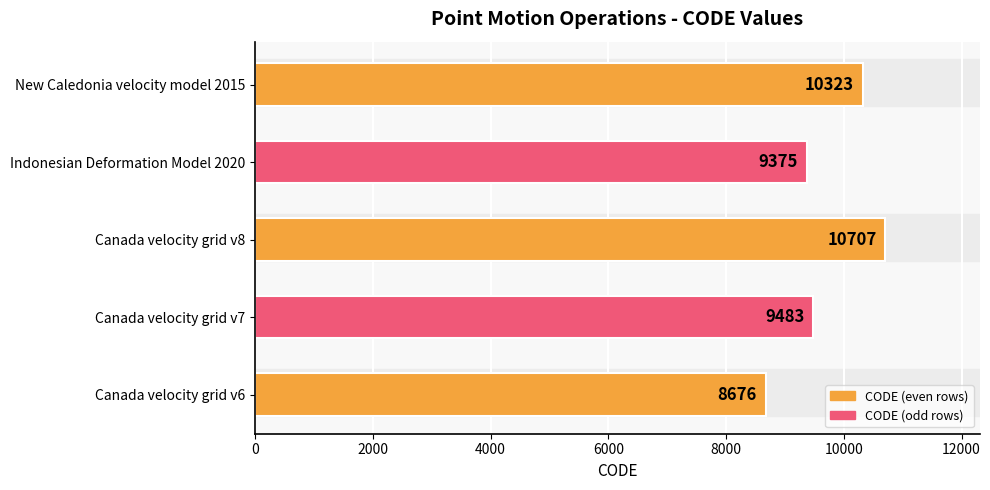

The chart shows a value of 9375 at Indonesian Deformation Model 2020. True or false?

True